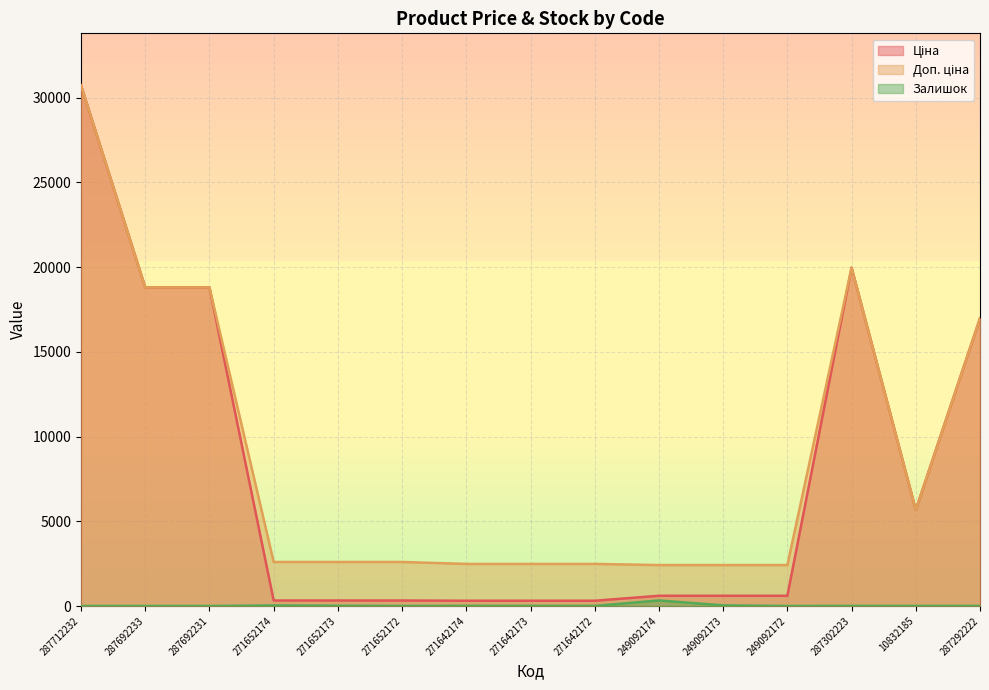

Reading left to right, extract all data points from this chart.

Ціна: 30717.1	18796.8	18796.8	324.8	324.8	324.8	310.3	310.3	310.3	603.7	603.7	603.7	19964.2	5673.8	16976.3
Доп. ціна: 30717.1	18796.8	18796.8	2598.3	2598.3	2598.3	2482.4	2482.4	2482.4	2414.8	2414.8	2414.8	19964.2	5673.8	16976.3
Залишок: 0.0	0.0	0.0	34.0	15.0	4.0	11.0	10.0	4.0	328.0	38.0	0.0	7.0	4.0	4.0